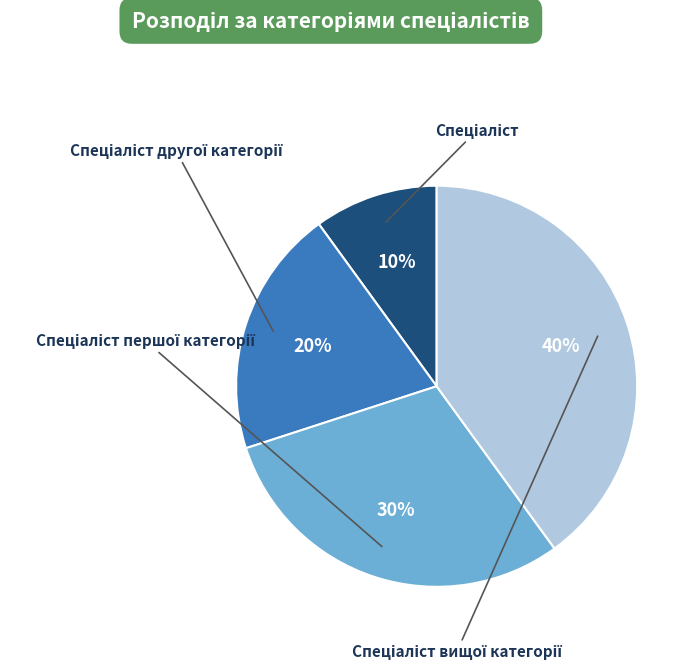

Does any single category account for the majority?

No